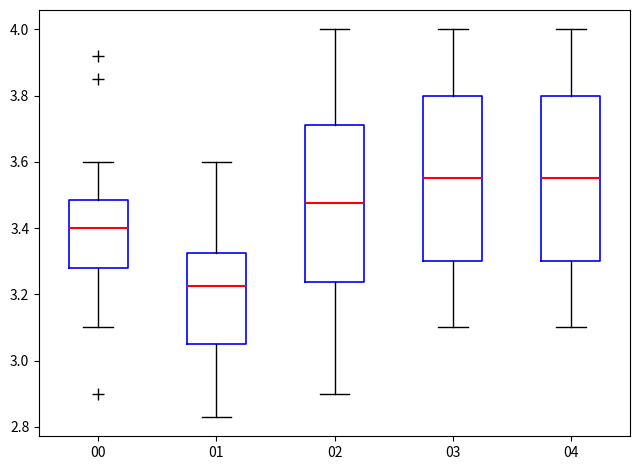

Reading left to right, read every box against the y-axis: the position of its median line, the range the box covers, and the ends of its whiskers. The values are not printed on the chart, so give them approximately, as read against the axis.

00: median 3.40, box 3.28 to 3.48, whiskers 3.10 to 3.60
01: median 3.22, box 3.06 to 3.32, whiskers 2.84 to 3.60
02: median 3.48, box 3.24 to 3.72, whiskers 2.90 to 4.00
03: median 3.56, box 3.30 to 3.80, whiskers 3.10 to 4.00
04: median 3.56, box 3.30 to 3.80, whiskers 3.10 to 4.00